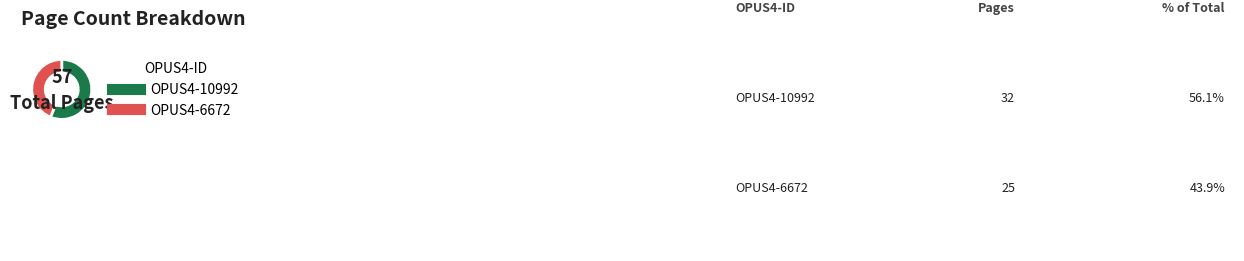

Combined, do OPUS4-10992 and OPUS4-6672 account for over 50%?

Yes